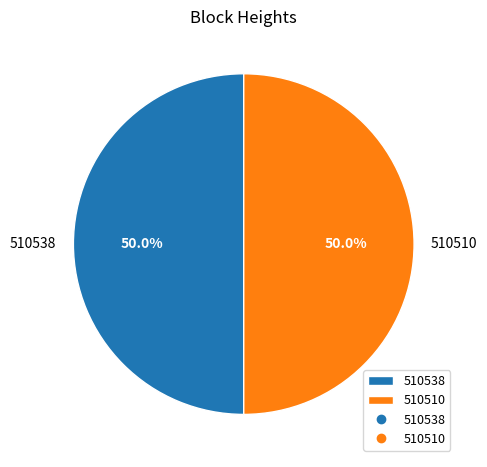

Is the sum of 510538 and 510510 greater than half?

Yes